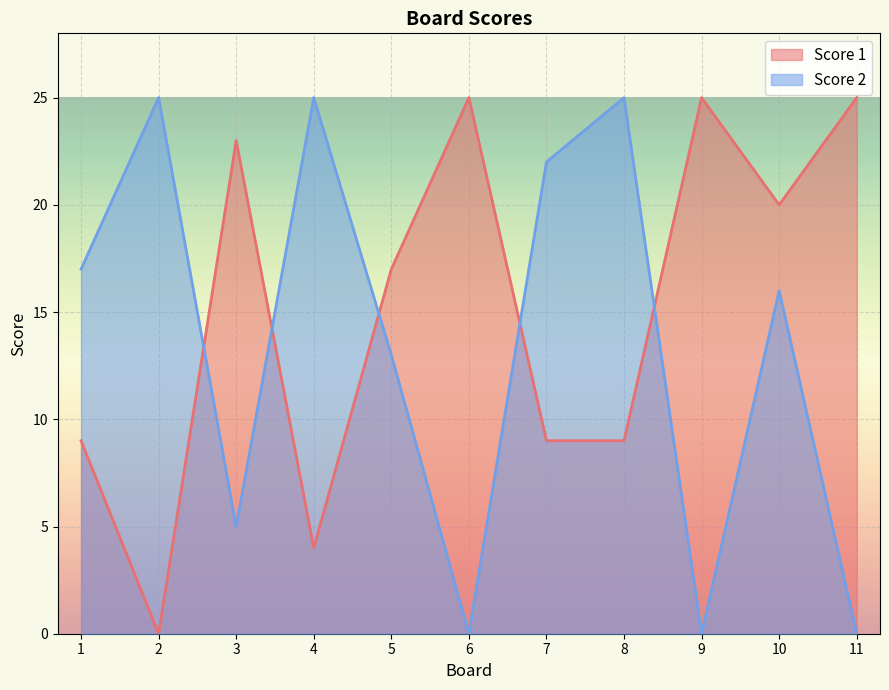

What is the sum of the Score 1 values at 8 and 2?

9